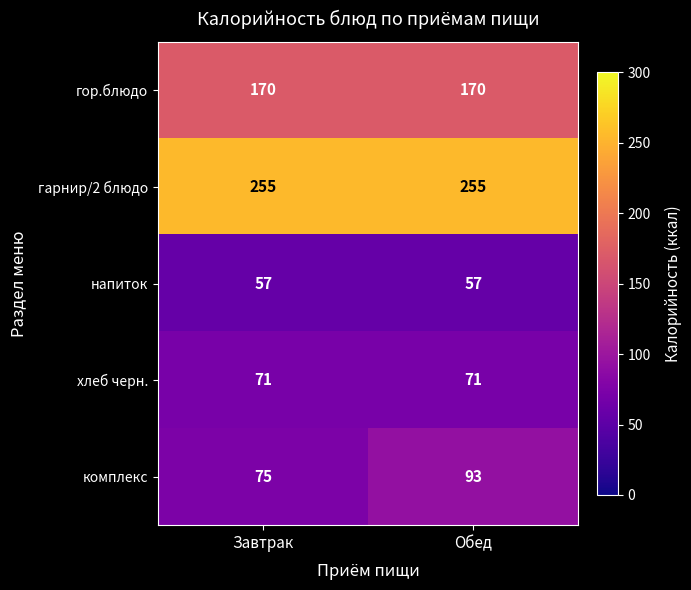

What is the sum of the напиток values at Завтрак and Обед?

114